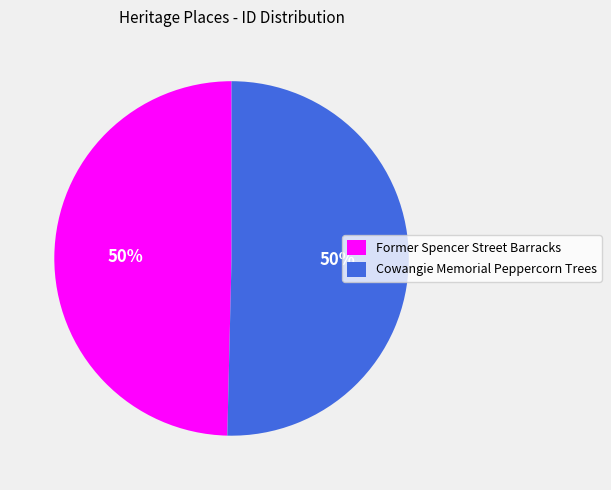

Approximately how many times larger is the value at Cowangie Memorial Peppercorn Trees compared to Former Spencer Street Barracks?

1.0